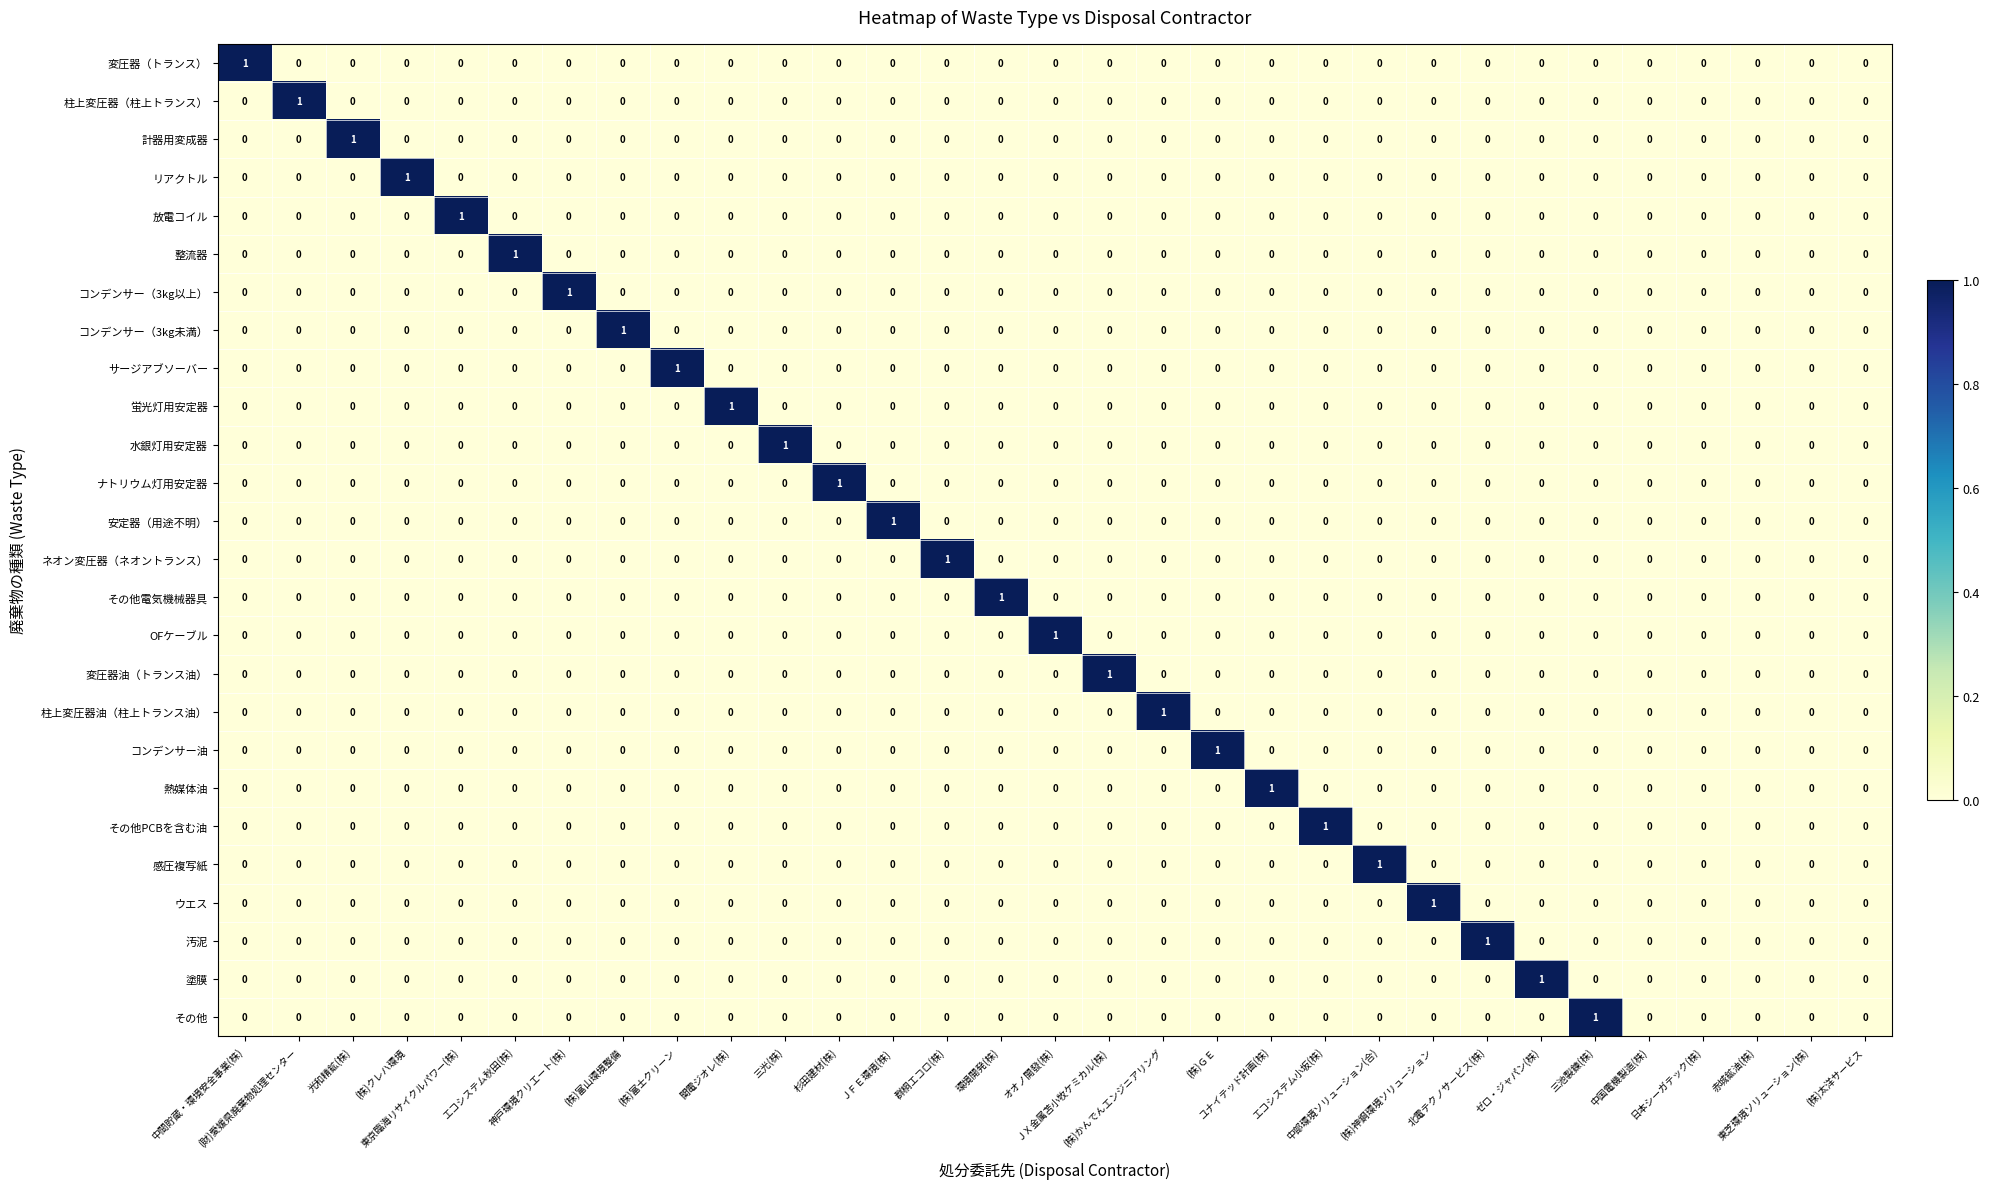

Count the 柱上変圧器油（柱上トランス油） values in the range 0 to 1.

31